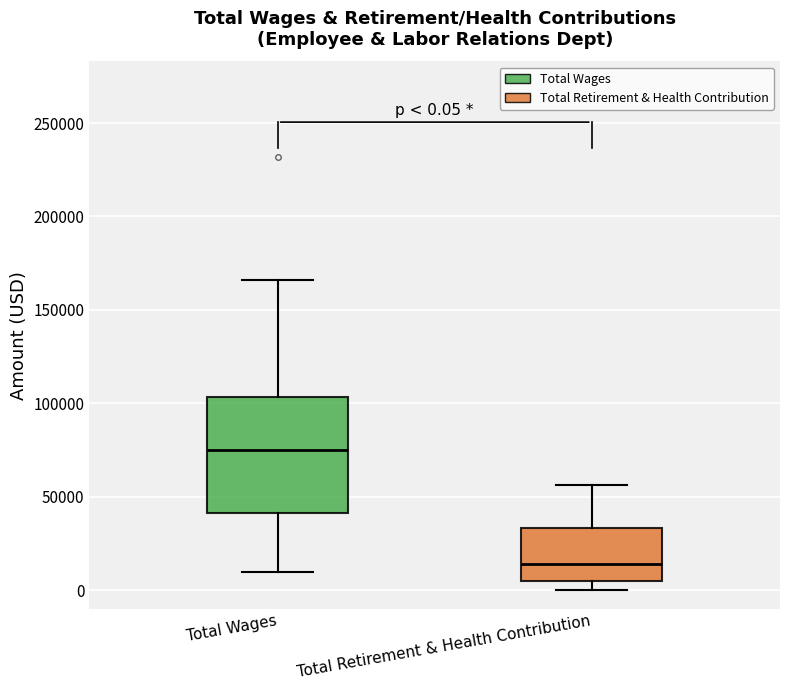

Which box's median line is the lowest?

Total Retirement & Health Contribution